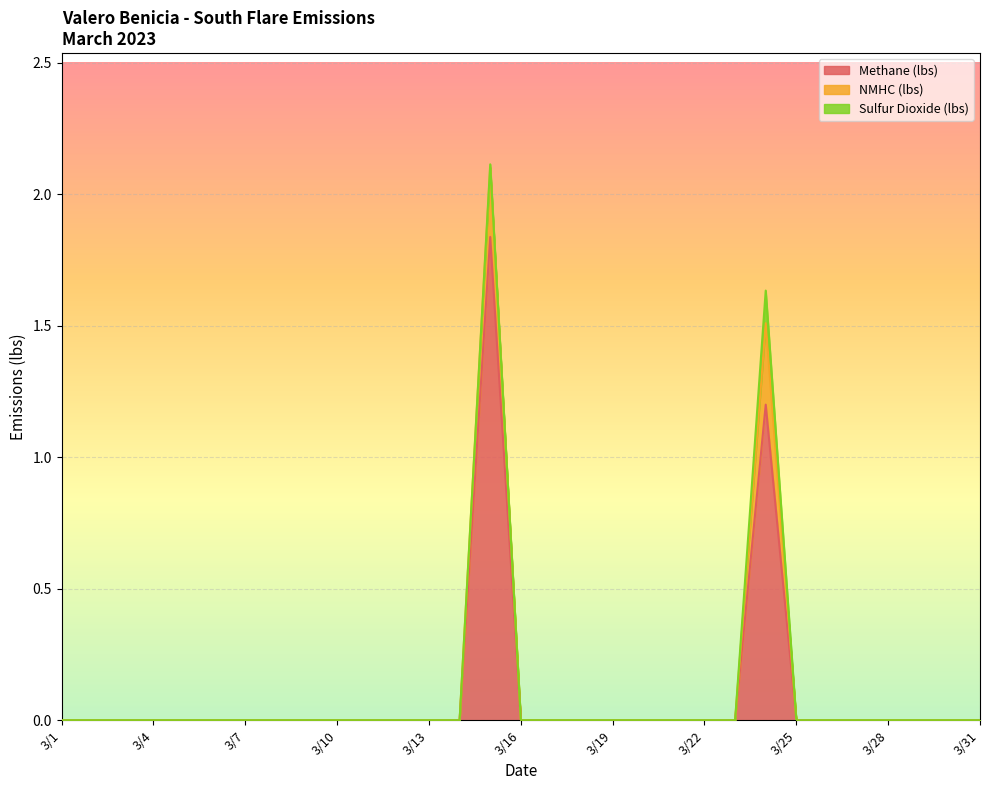

True or false: NMHC (lbs) and Methane (lbs) intersect in this chart.

False